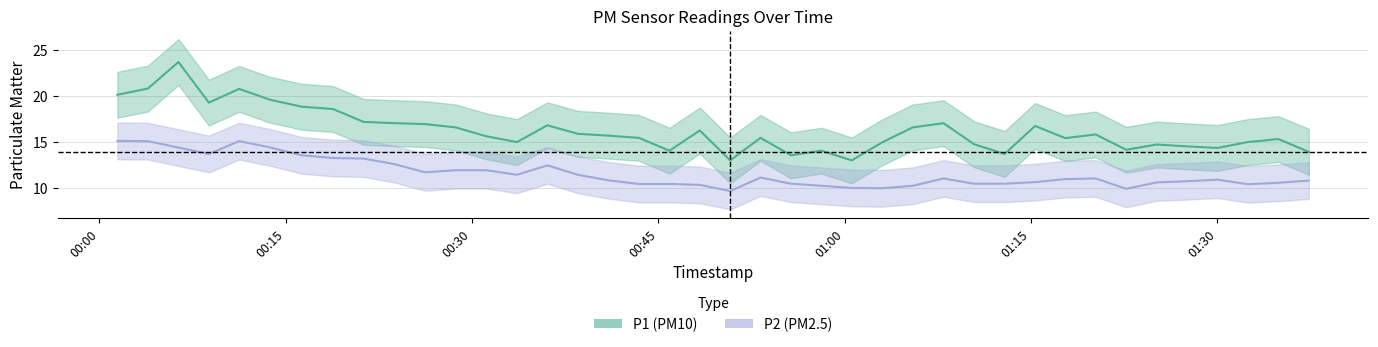

True or false: P1 and P2 cross at least once.

False